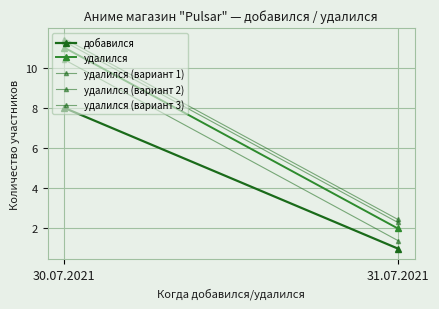

Count the number of data series in this chart.

5